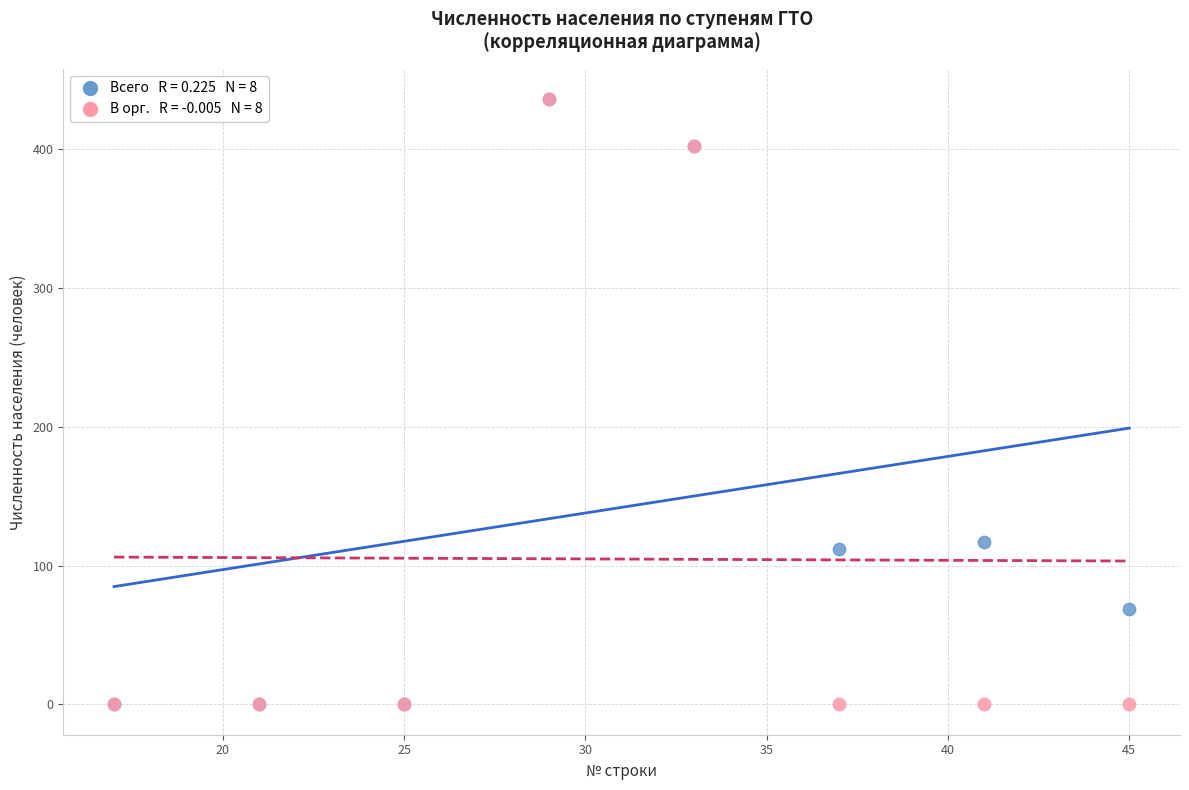

Across all series, what Y value is closest to 218?

117